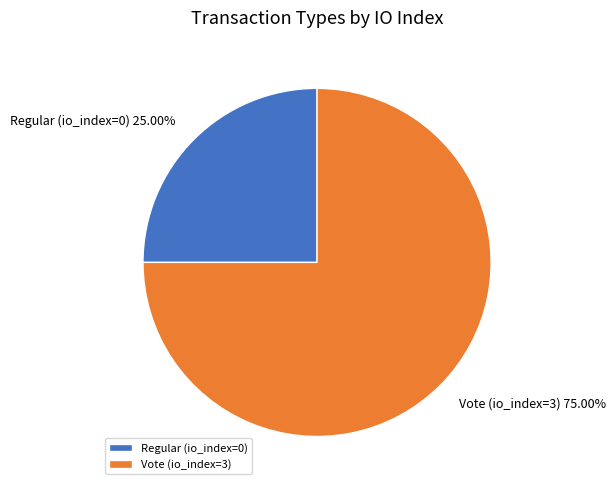

Rank the categories by value from lowest to highest.

Regular (io_index=0), Vote (io_index=3)